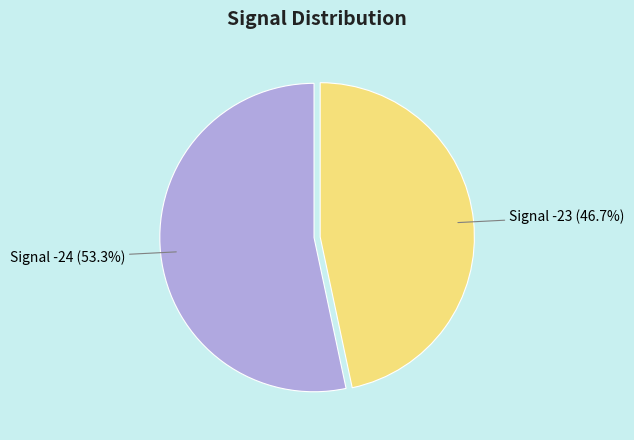

Count the number of slices in the pie.

2